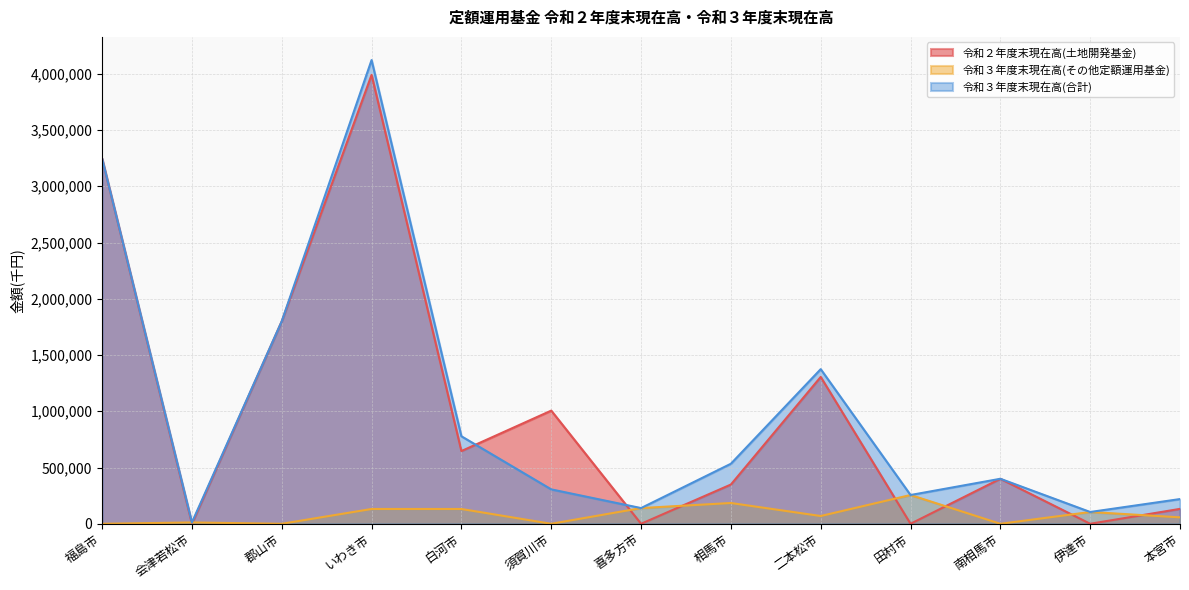

Where is the first local minimum for 令和３年度末現在高(その他定額運用基金)?

郡山市